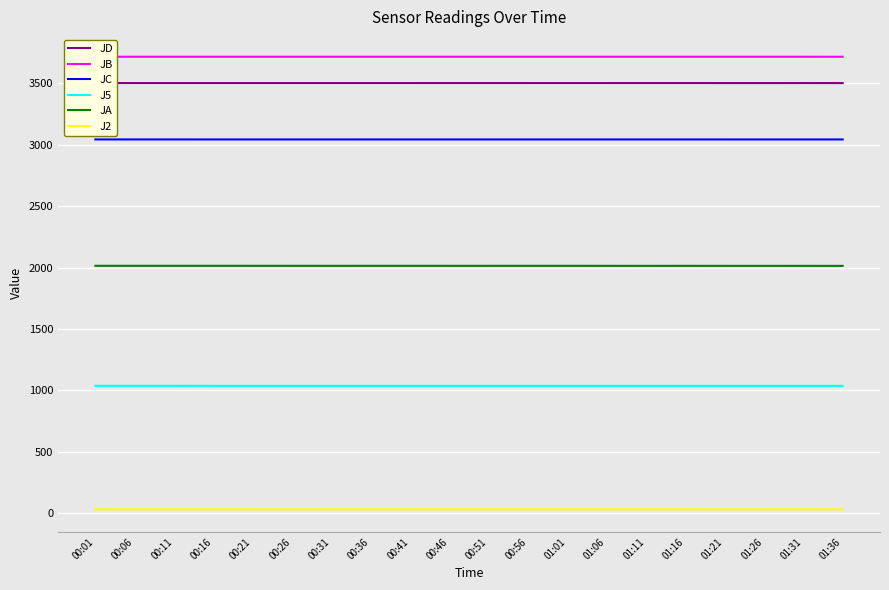

Which series has the widest spread of values?

JA